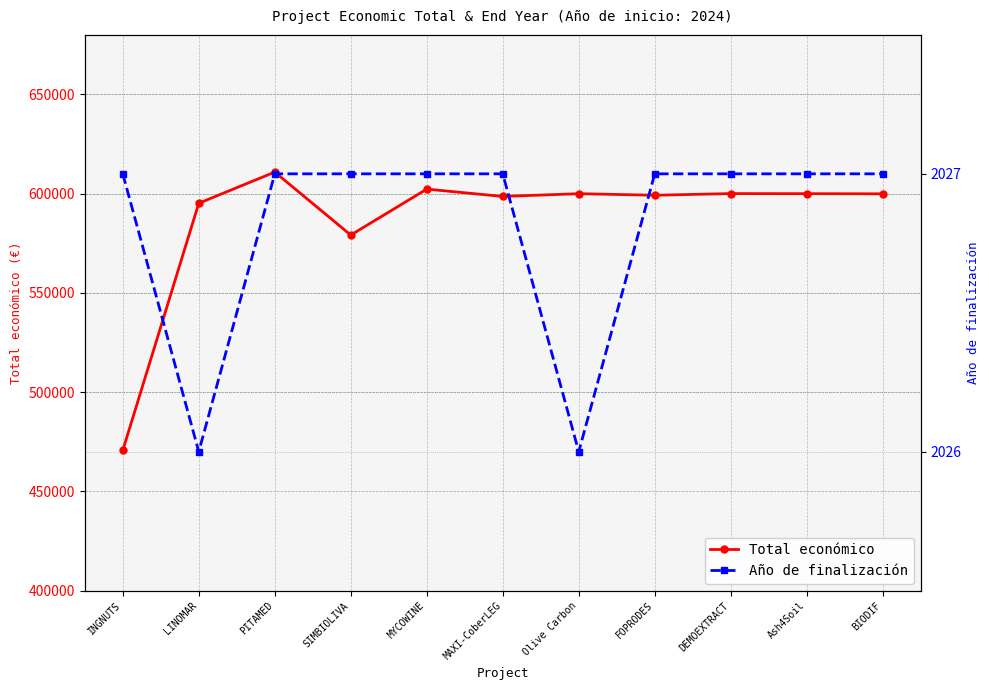

How many interior local peaks does the Total económico series have?

4